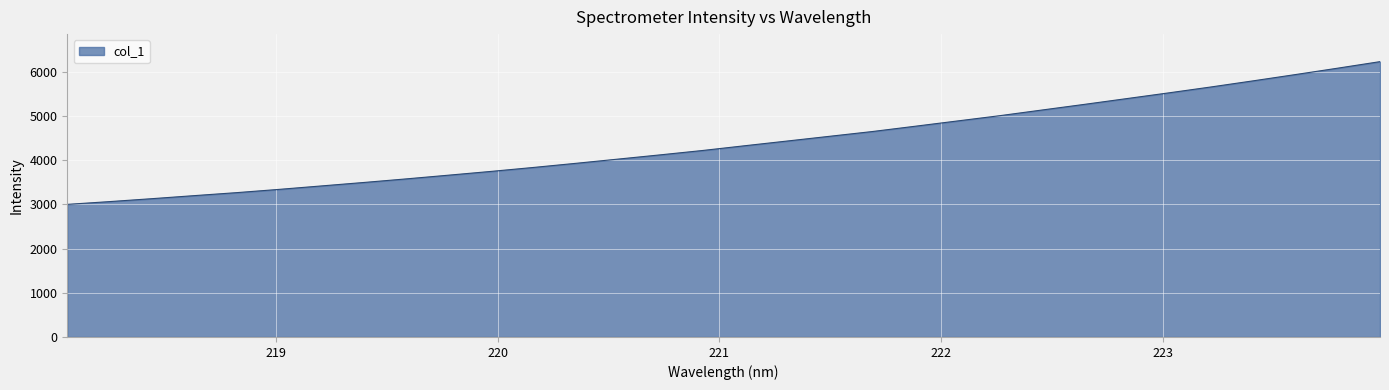

Does the chart have visible grid lines?

Yes